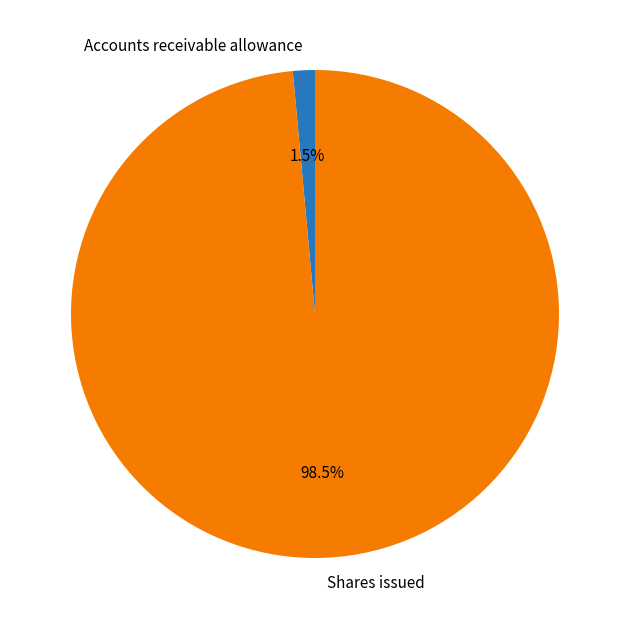

To the nearest percent, what is the difference between the largest and smallest slice percentages?

97%